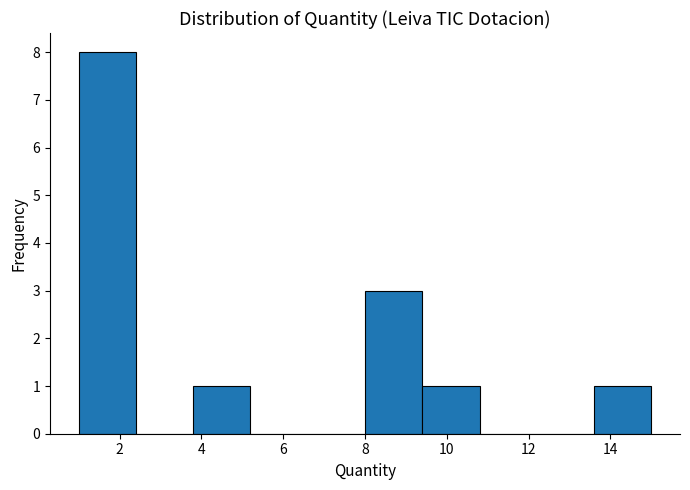

What is the height of the bar covering 8.0 to 9.4 on the x-axis? The values are not printed on the chart, so give them approximately, as read against the axis.

3